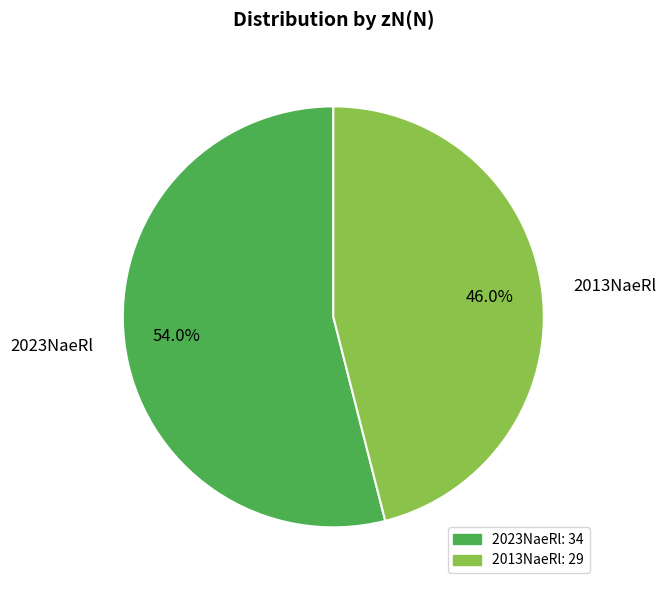

Between 2023NaeRl and 2013NaeRl, which is larger?

2023NaeRl